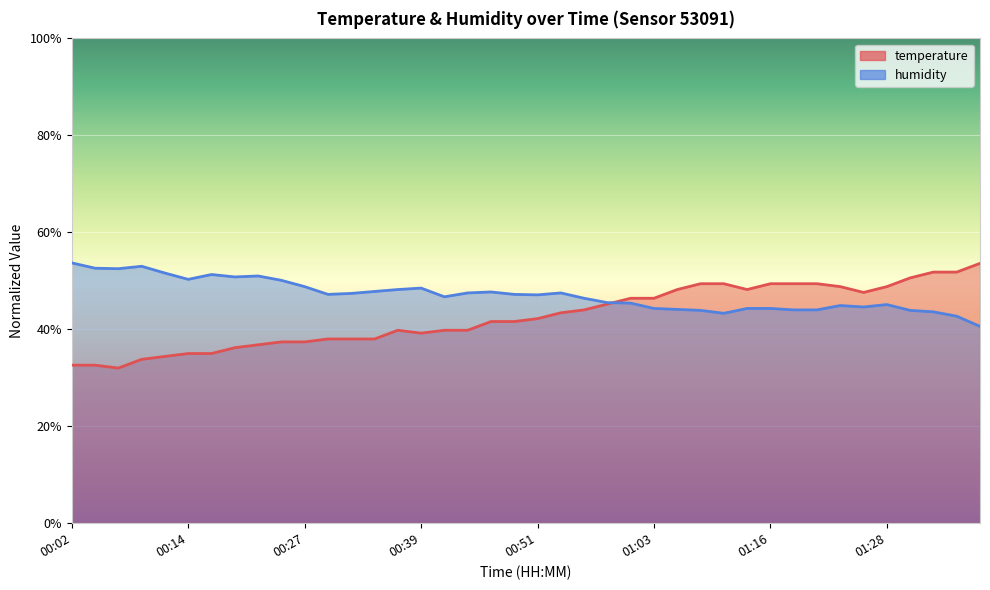

True or false: temperature has more than 0 interior local peaks.

True